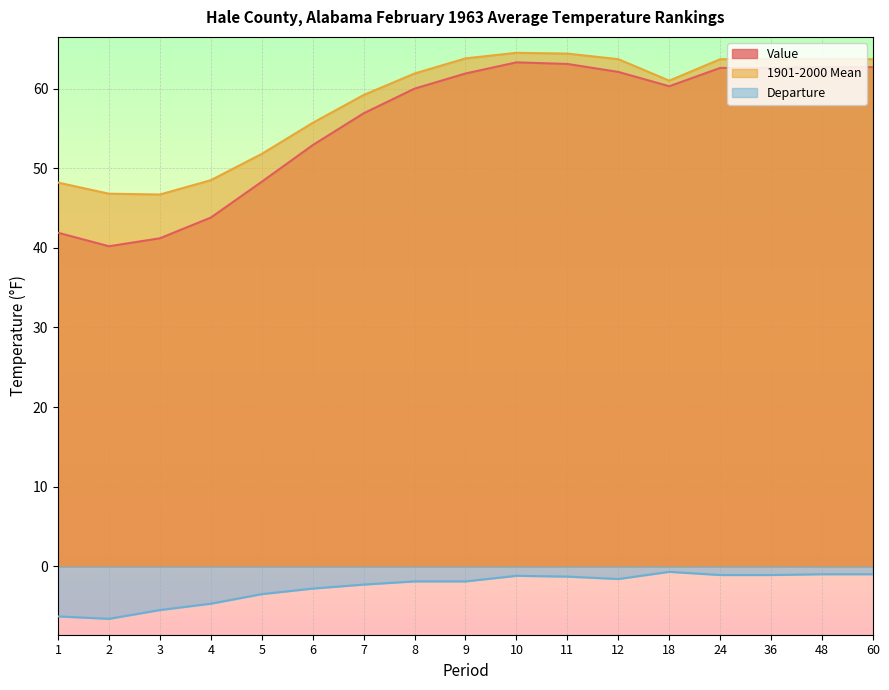

The Departure series shows -9.0 at 2. True or false?

False